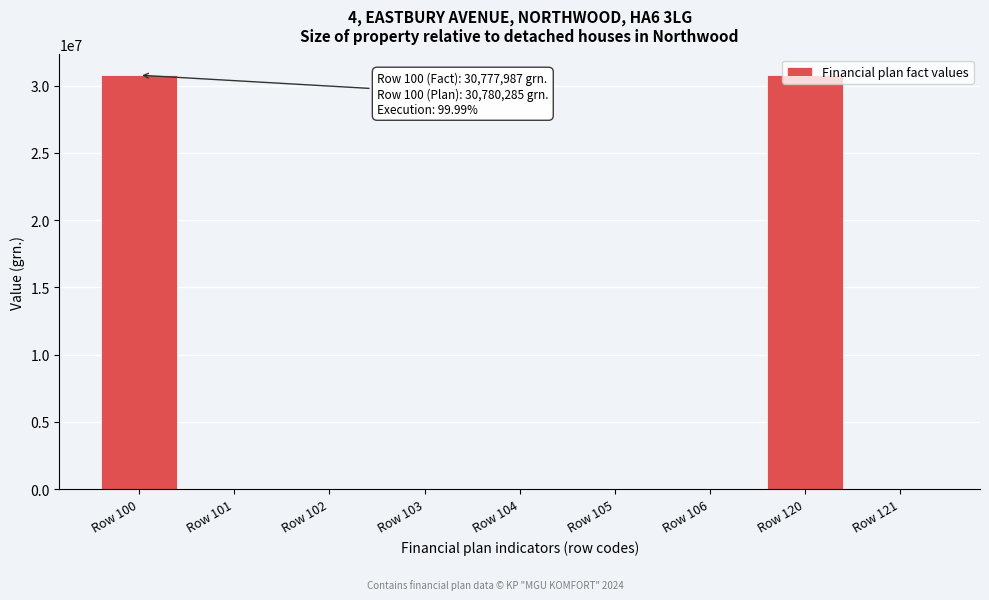

Is it true that the value at Row 103 is -19689986?

False